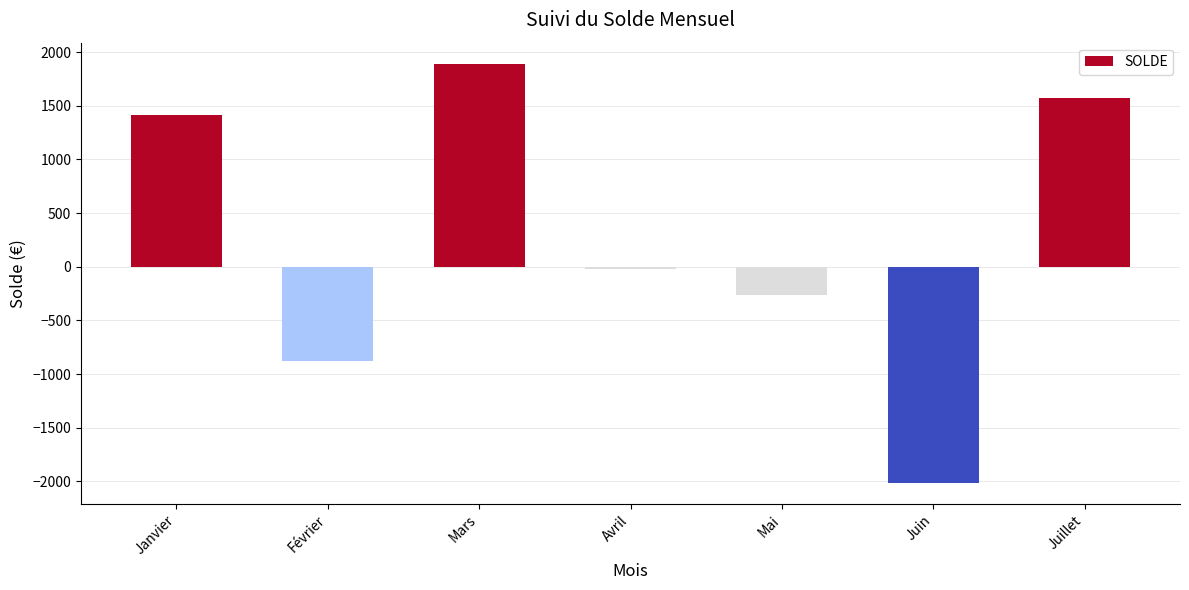

Which category has the lowest value across all series?

Juin